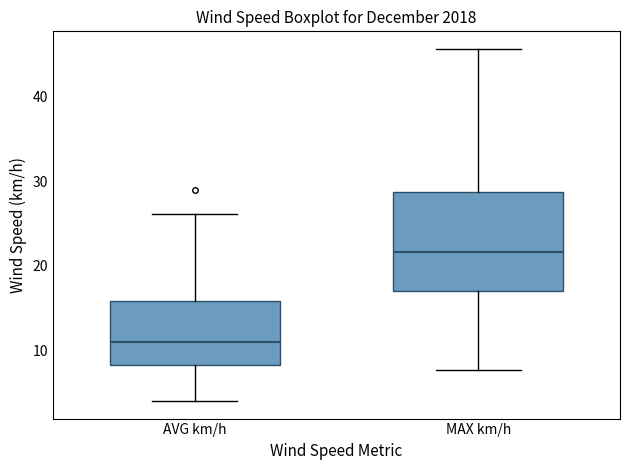

Comparing the boxes themselves (not the whiskers), which one is the tallest?

MAX km/h